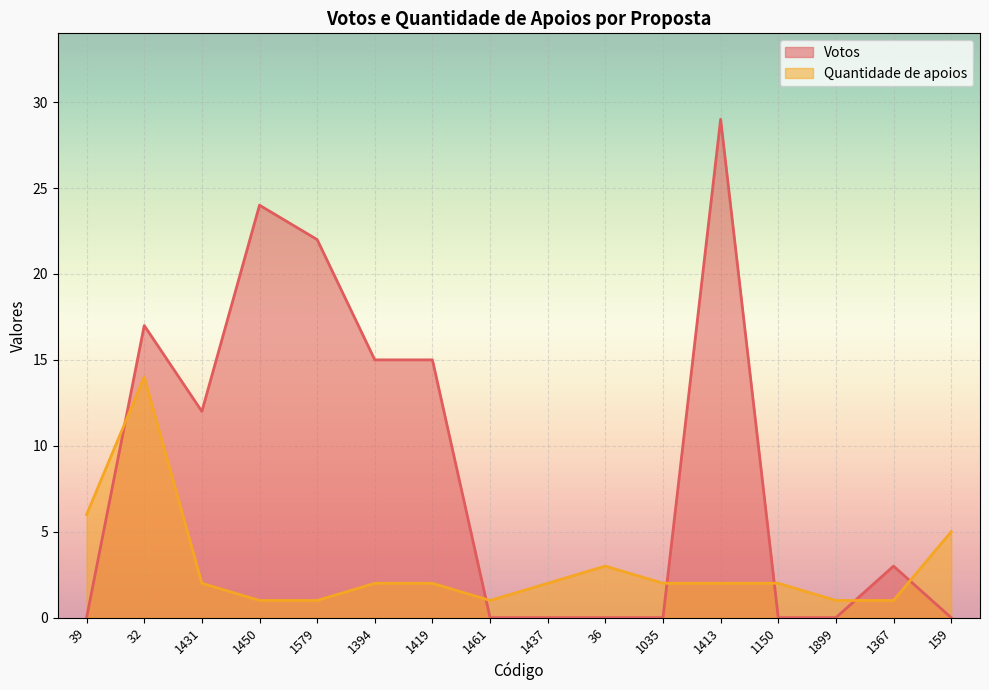

What is the total value across all series at 1413?

31